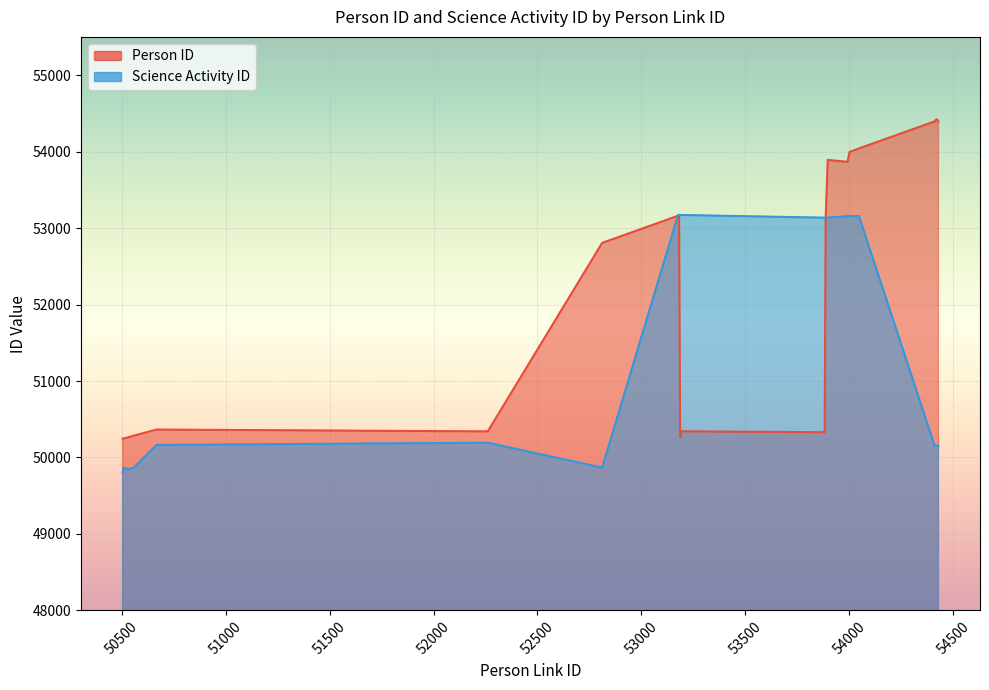

What is the greatest value displayed?

54421